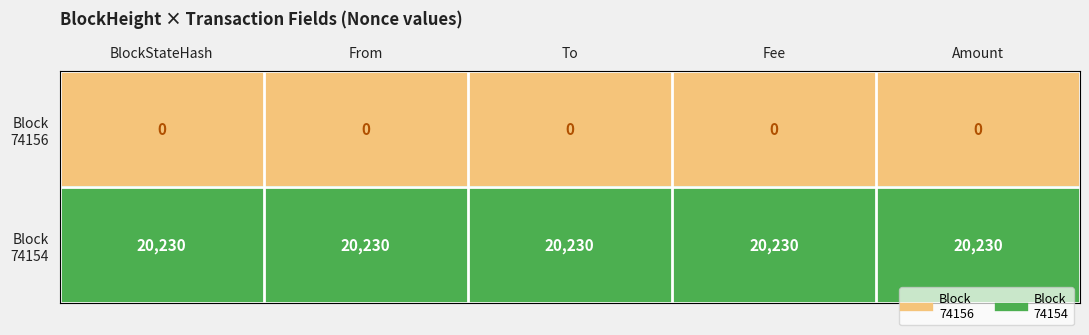

What is the total value across all series at To?

20230